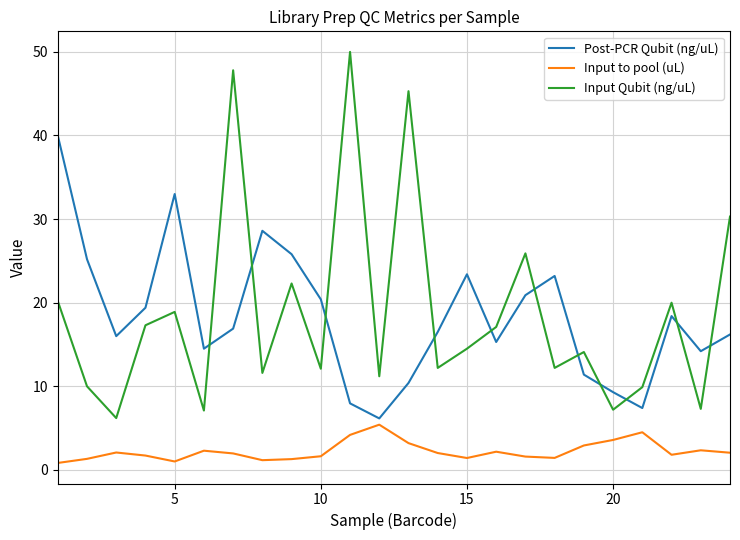

Is this an area chart (filled region under the line)?

No